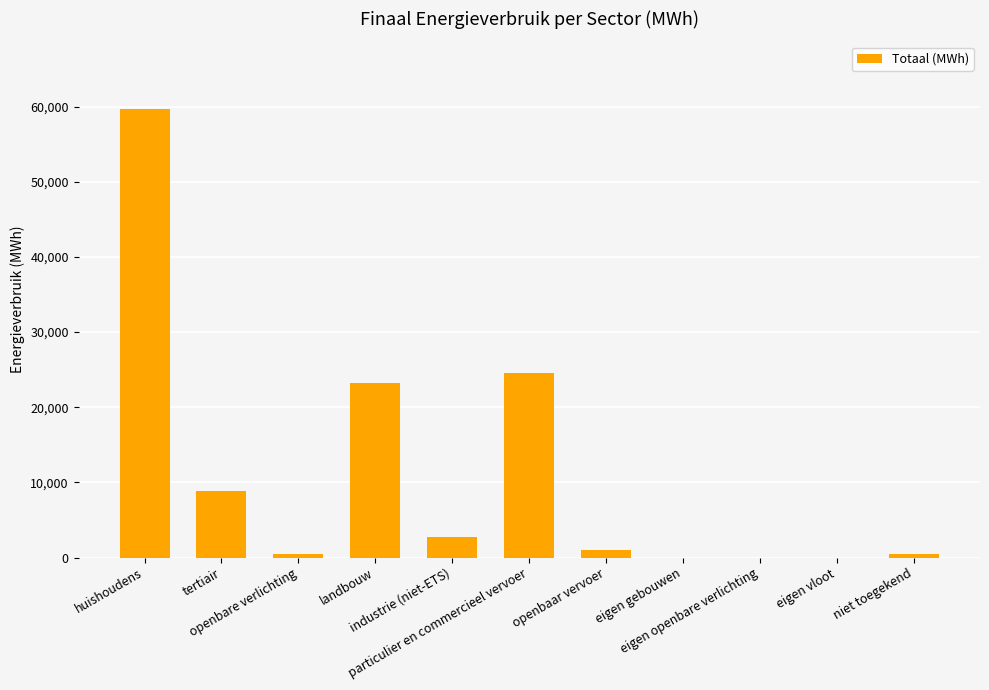

What is the sum of all values?

121257.6